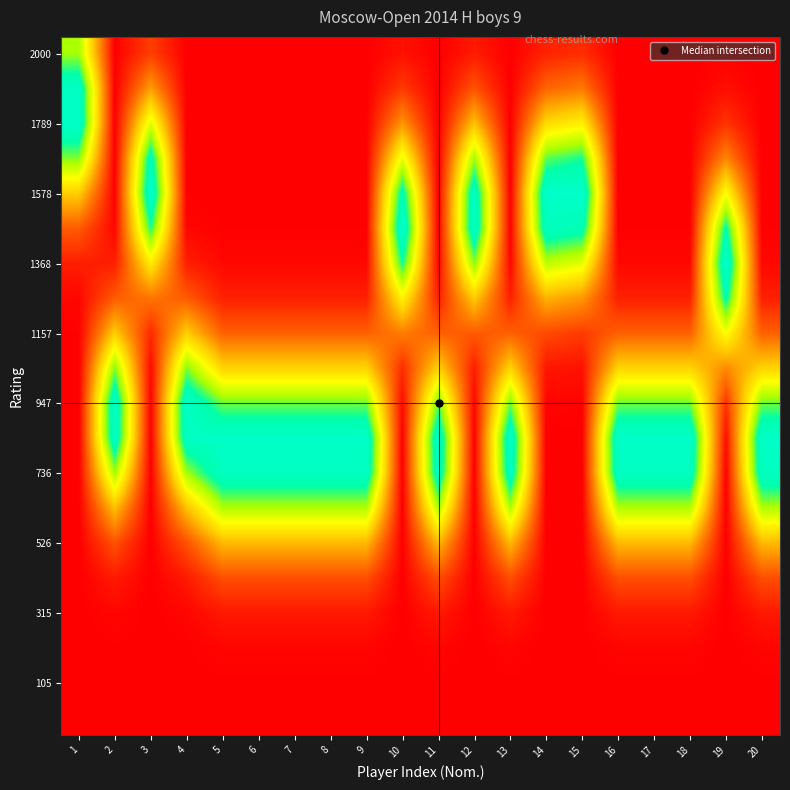

What is the maximum value shown in the chart?

1.0